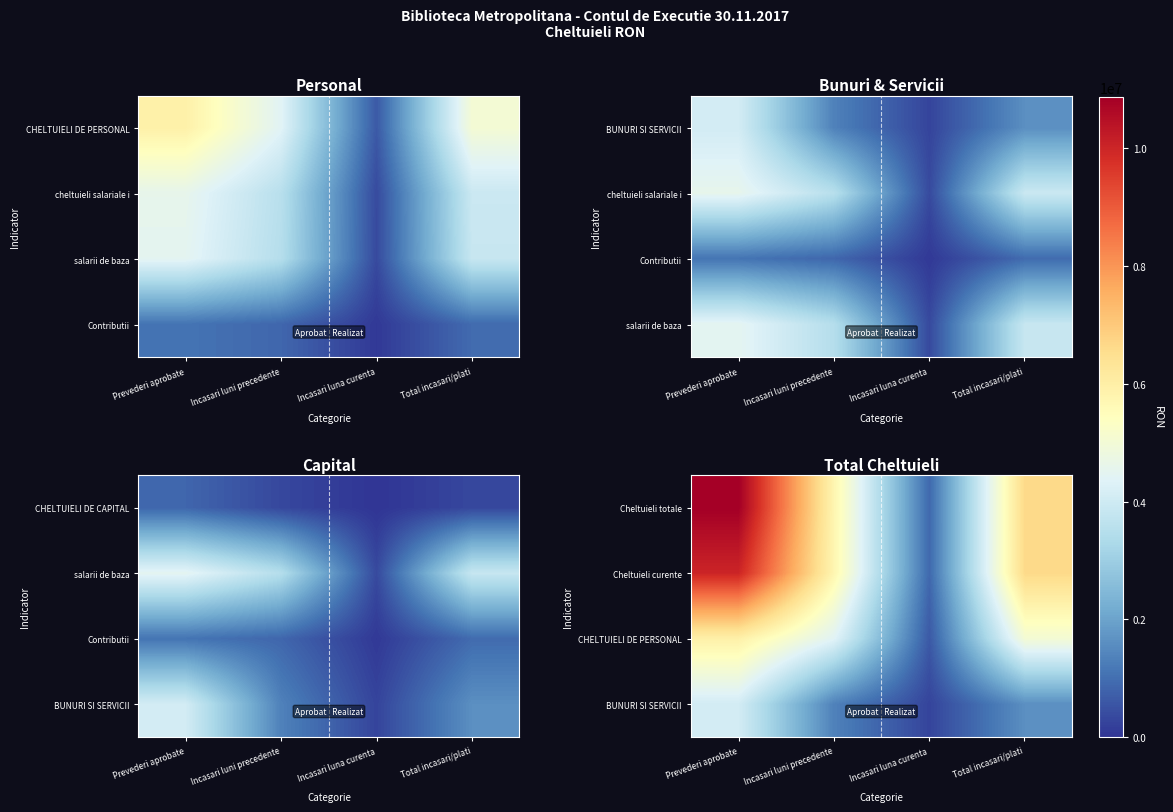

What is the minimum value for Cheltuieli totale?

893199